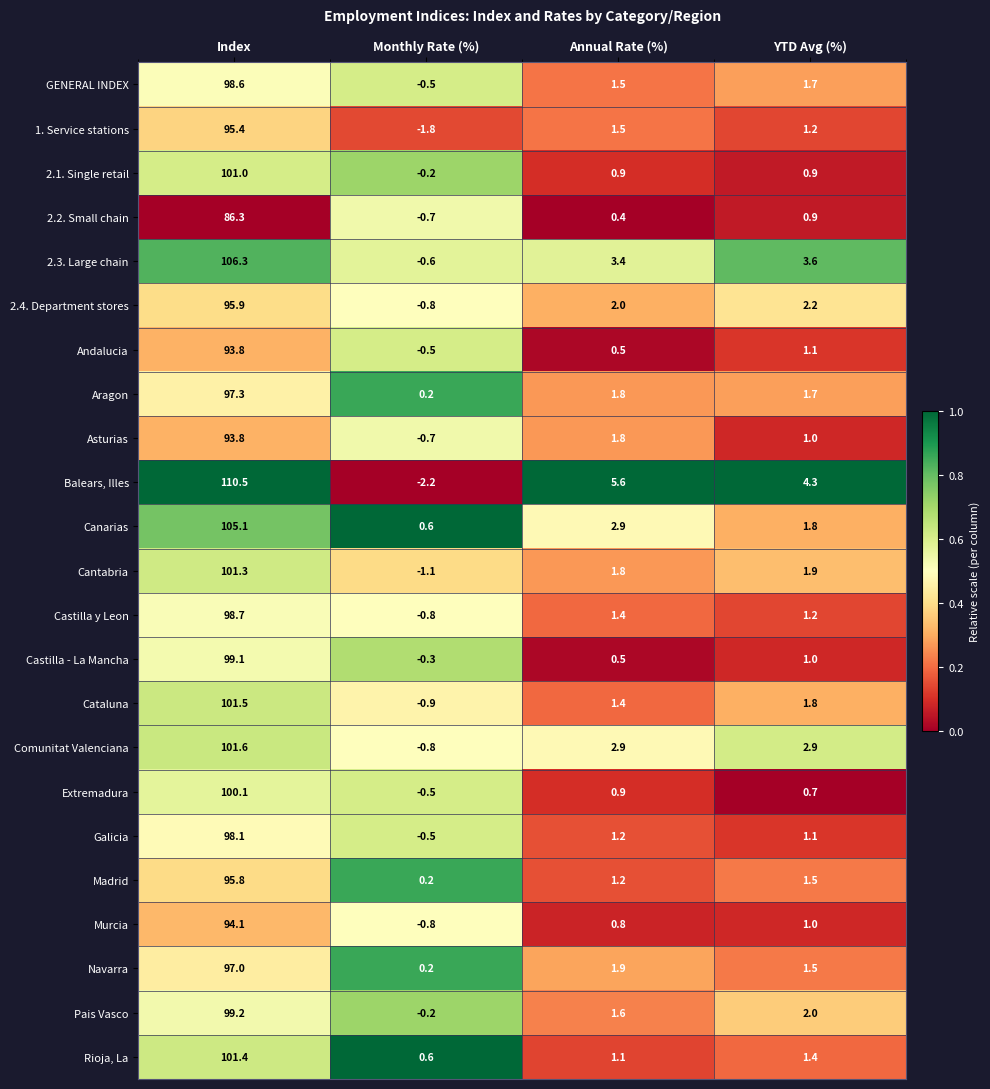

Is the value of 2.2. Small chain at Monthly Rate (%) greater than the value of Balears, Illes at Annual Rate (%)?

No